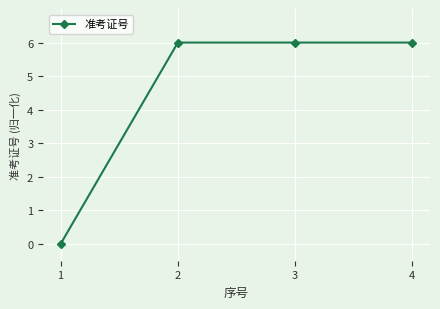

How many series are shown in this chart?

1